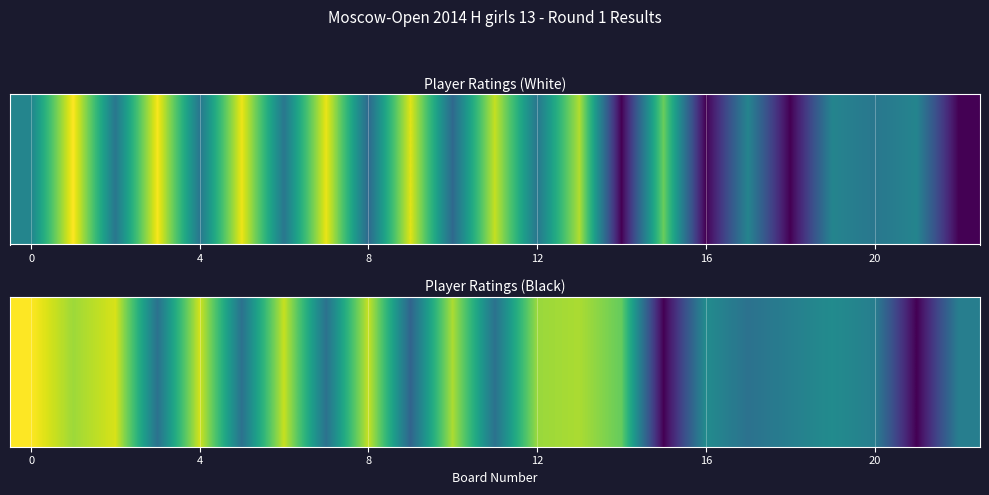

What is the change in value from 10 to 17?

-939